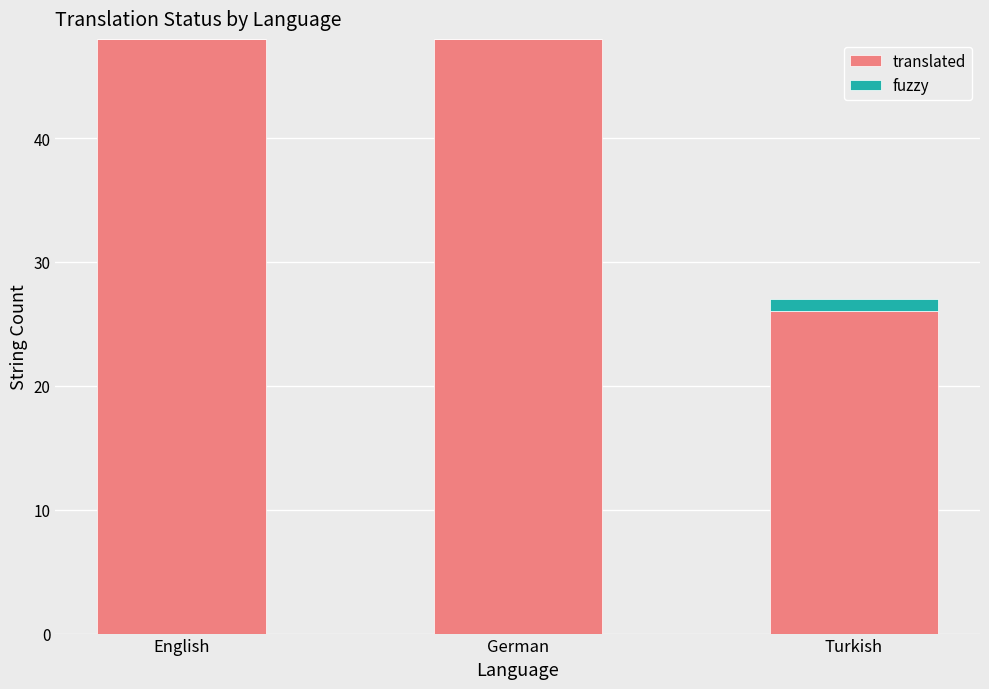

True or false: translated has a value of 48 at German.

True